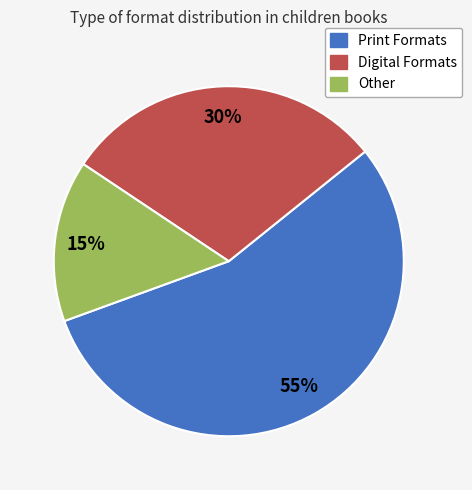

Does any single category account for the majority?

Yes